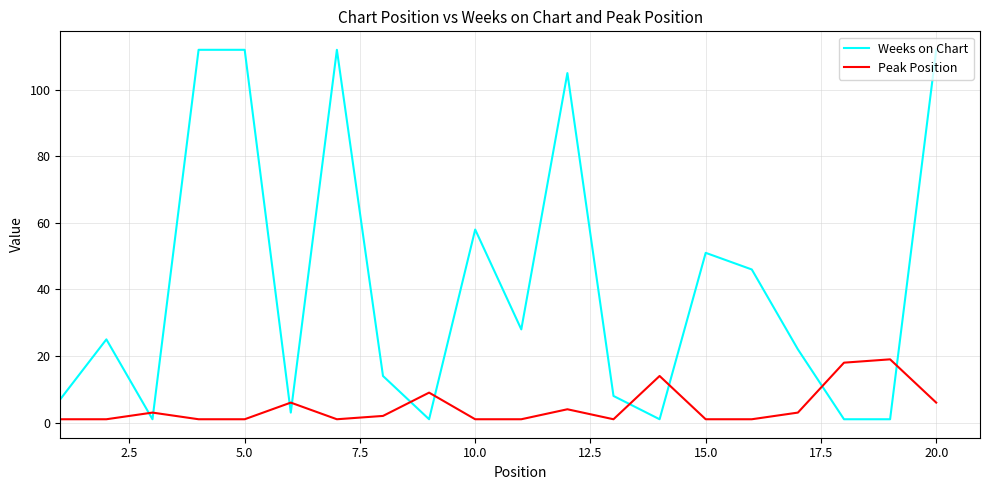

List the series in order of their overall mean, highest first.

Weeks on Chart, Peak Position